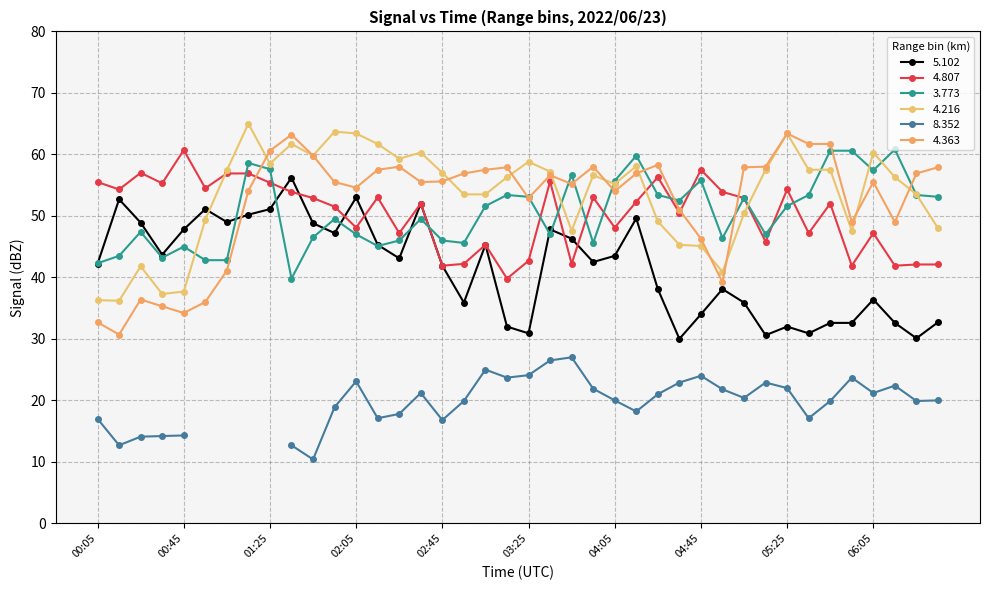

What is the label of the 33rd point from the right?

01:15